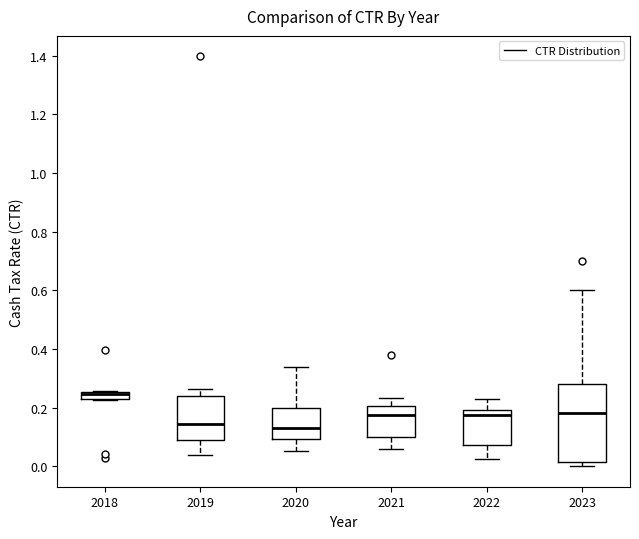

Comparing the boxes themselves (not the whiskers), which one is the tallest?

2023